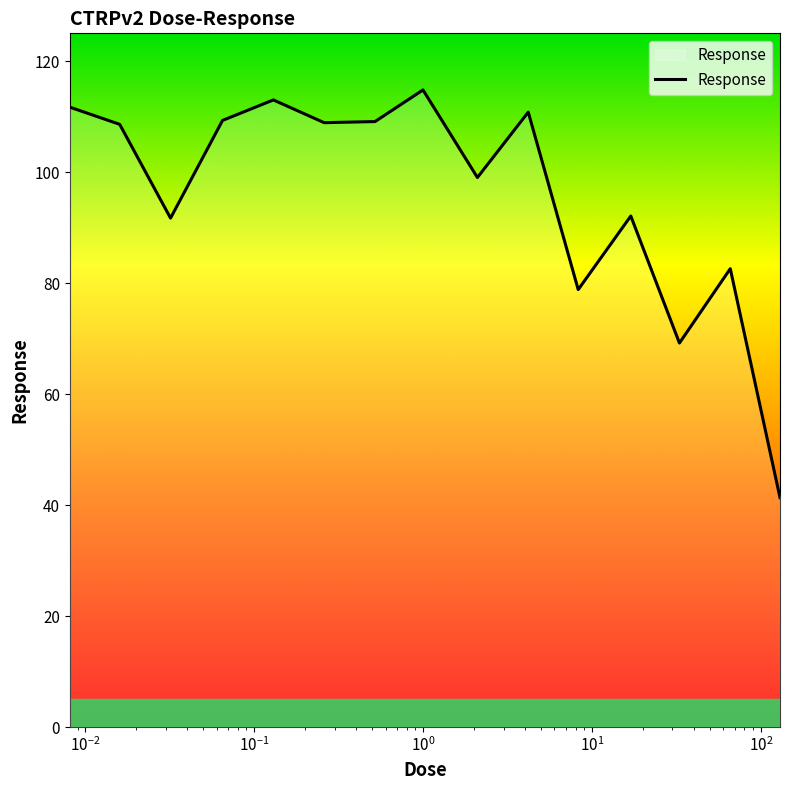

How many distinct data groups are displayed?

1